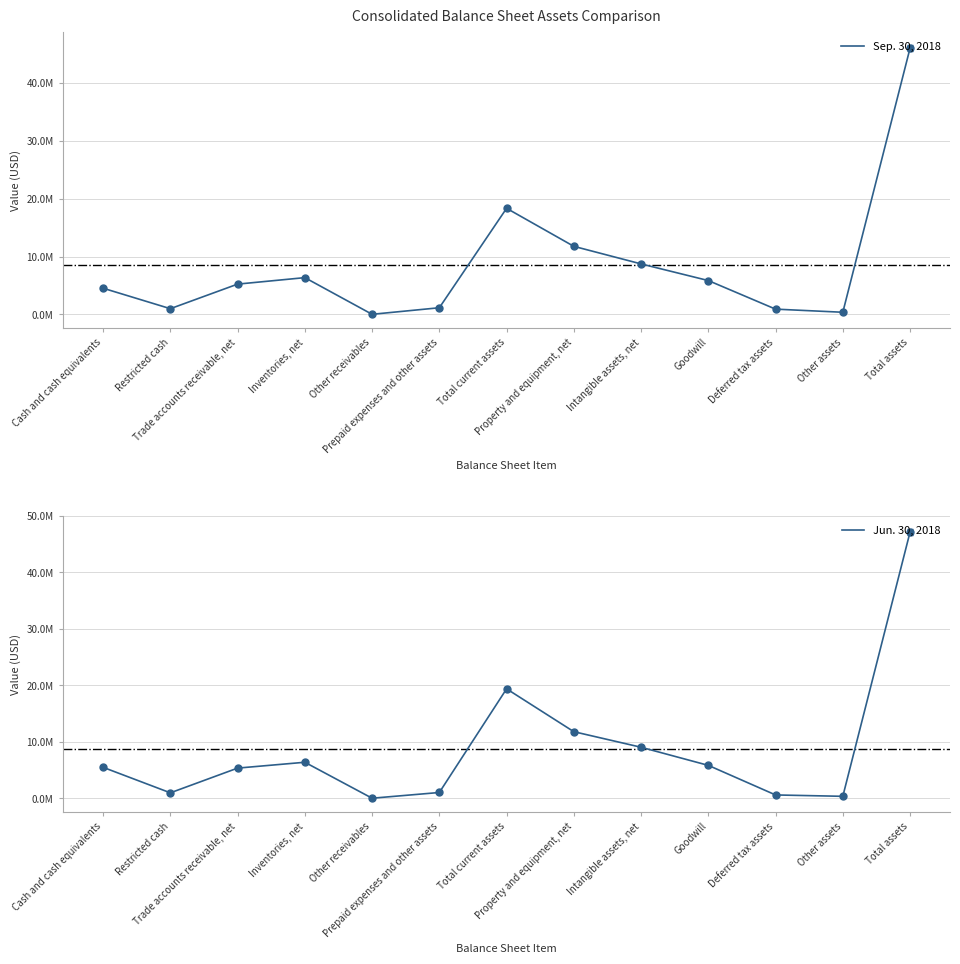

True or false: Sep. 30, 2018 and Jun. 30, 2018 cross at least once.

True